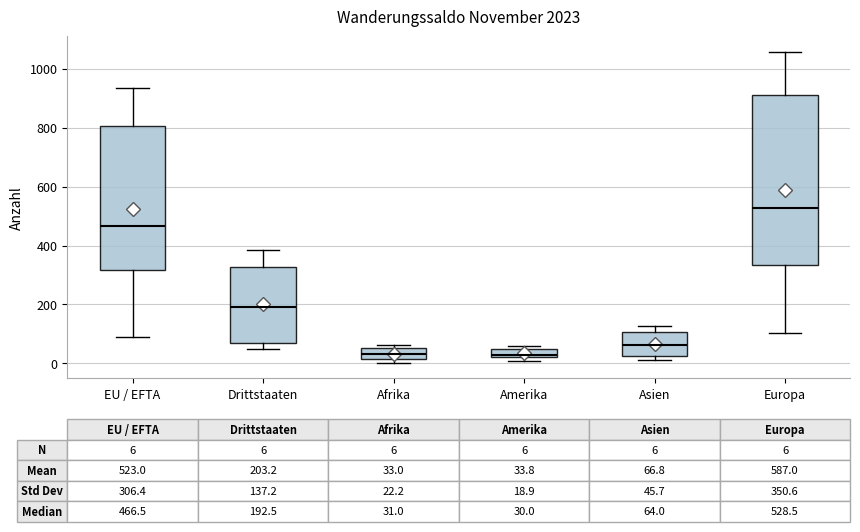

Comparing the boxes themselves (not the whiskers), which one is the tallest?

Europa